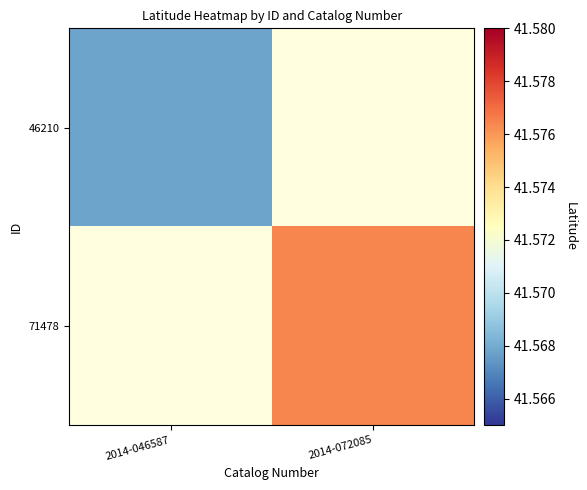

Which series has the largest range (max minus min)?

46210